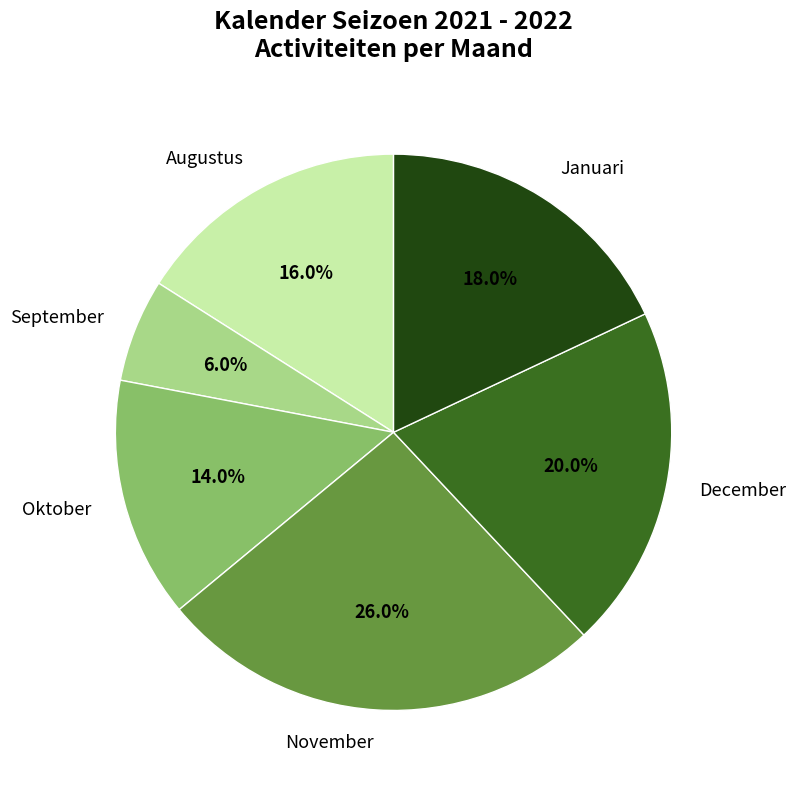

How many slices are in this pie chart?

6